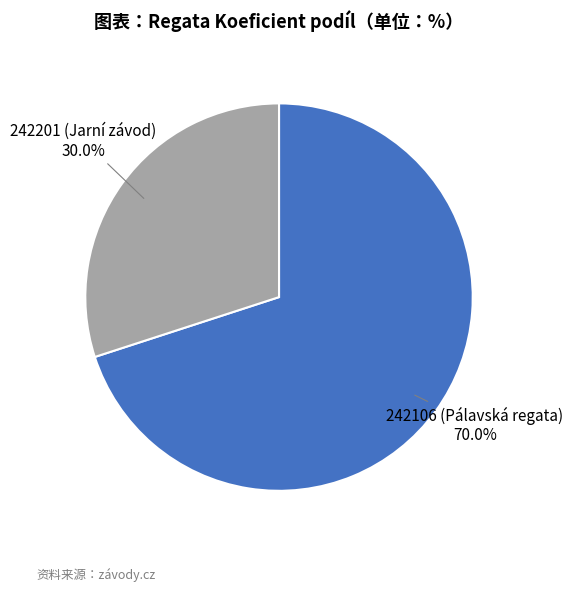

Does any single category account for the majority?

Yes